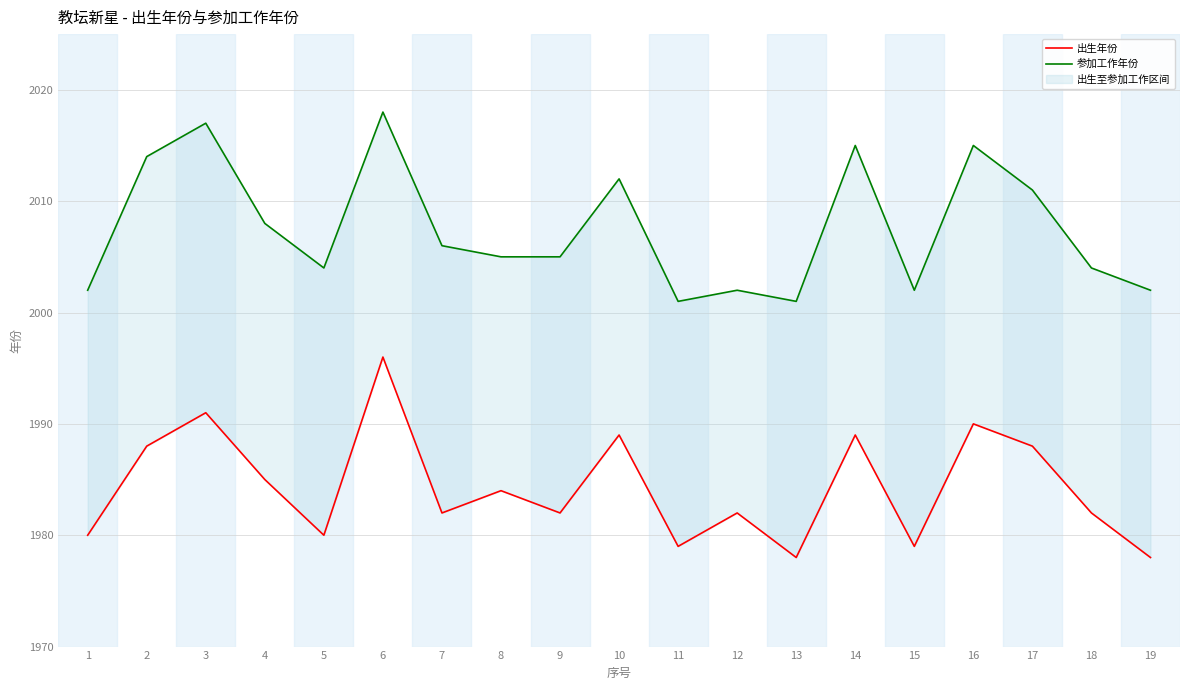

What are all the series names shown in the legend?

出生年份, 参加工作年份